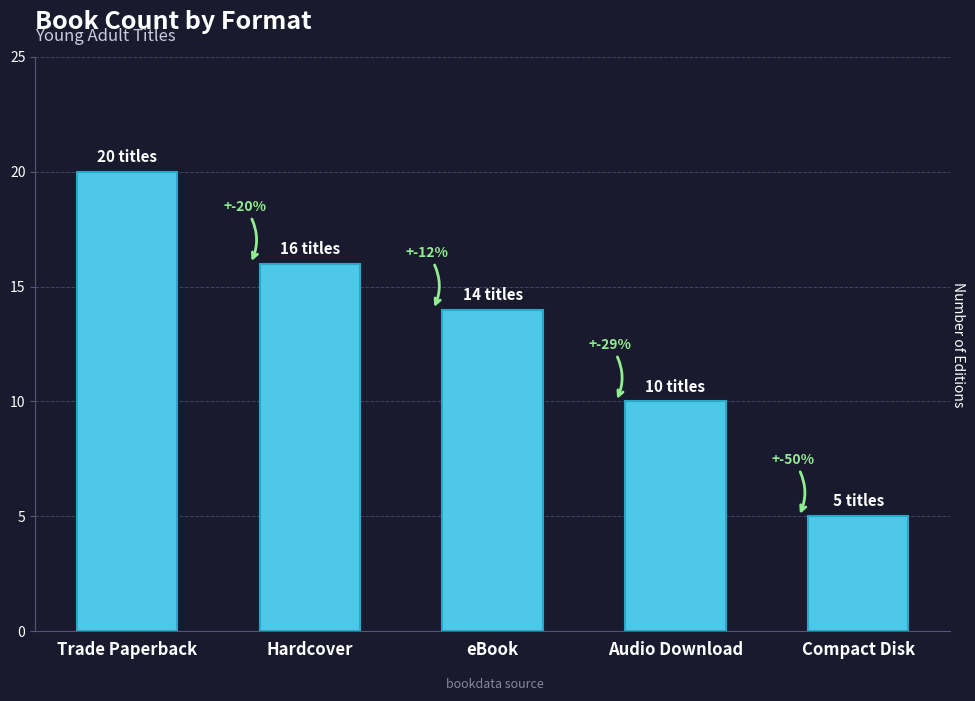

Rank the categories by value from lowest to highest.

Compact Disk, Audio Download, eBook, Hardcover, Trade Paperback